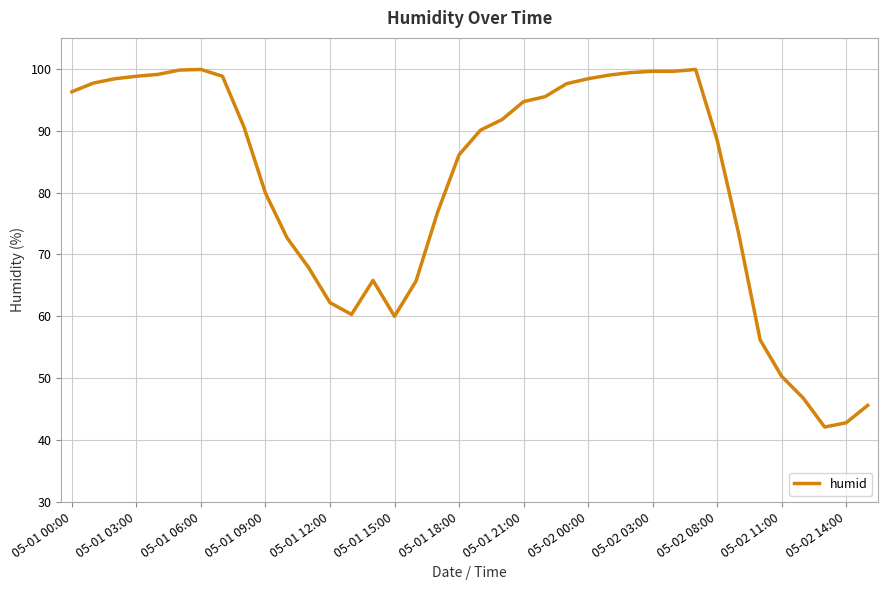

What is the maximum value shown in the chart?

99.9